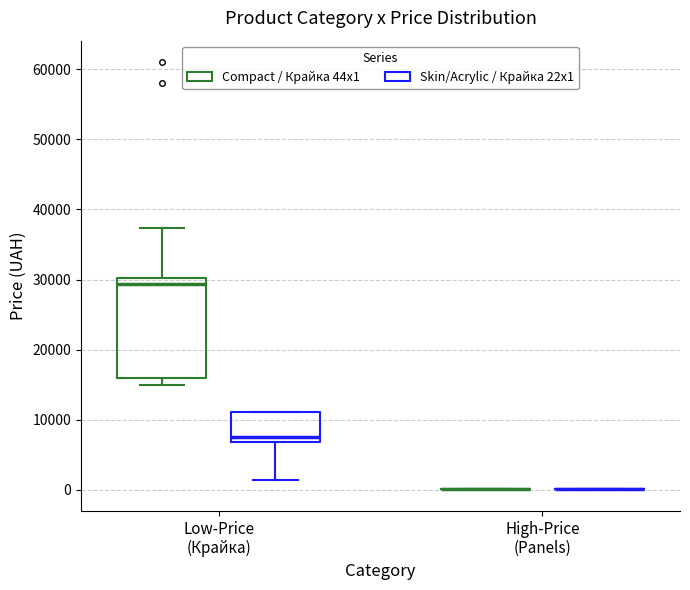

Reading left to right, read every box against the y-axis: the position of its median line, the range the box covers, and the ends of its whiskers. The values are not printed on the chart, so give them approximately, as read against the axis.

Low-Price (Крайка) (Compact / Крайка 44x1): median 29000, box 16000 to 30000, whiskers 15000 to 37000
Low-Price (Крайка) (Skin/Acrylic / Крайка 22x1): median 8000, box 7000 to 11000, whiskers 1000 to 11000
High-Price (Panels) (Compact / Крайка 44x1): box collapsed to a line at 0, whiskers 0 to 0
High-Price (Panels) (Skin/Acrylic / Крайка 22x1): box collapsed to a line at 0, whiskers 0 to 0